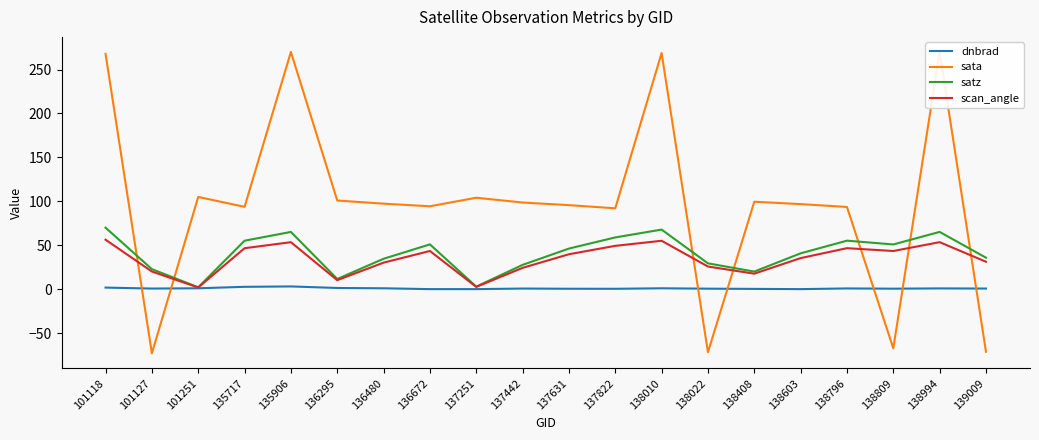

The value of scan_angle at 101118 is 56.4. True or false?

True